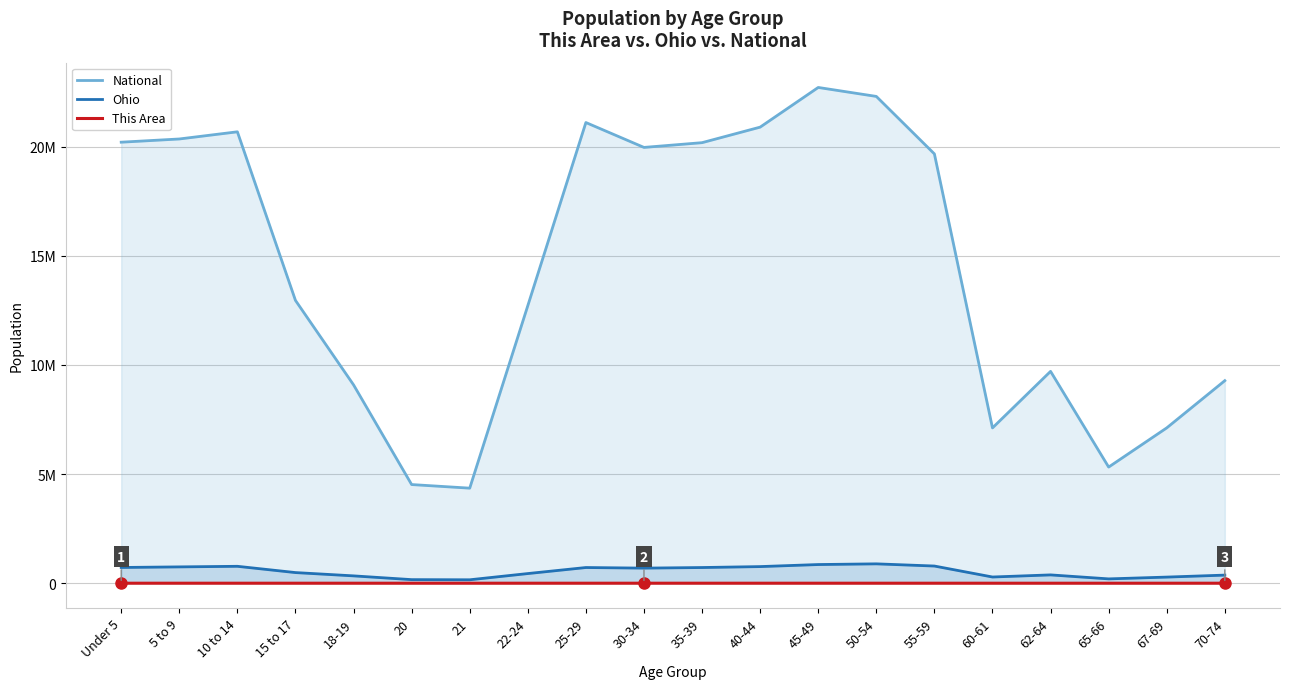

Where does the This Area series first go above 121?

Under 5